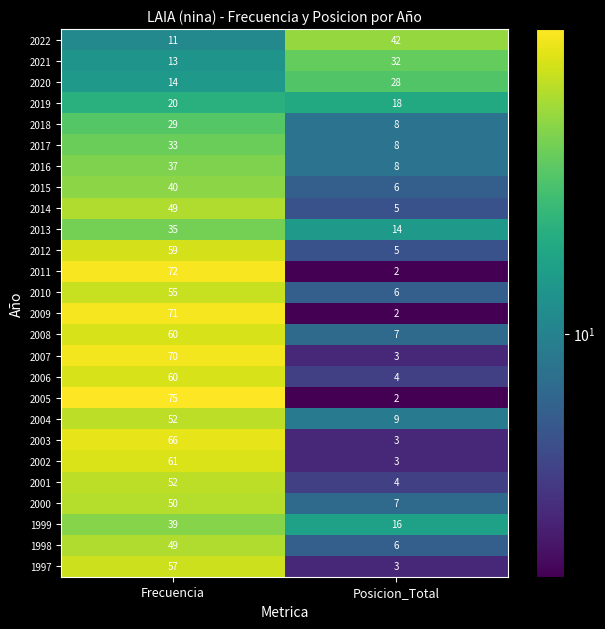

The value of 2010 at Posicion_Total is 6. True or false?

True